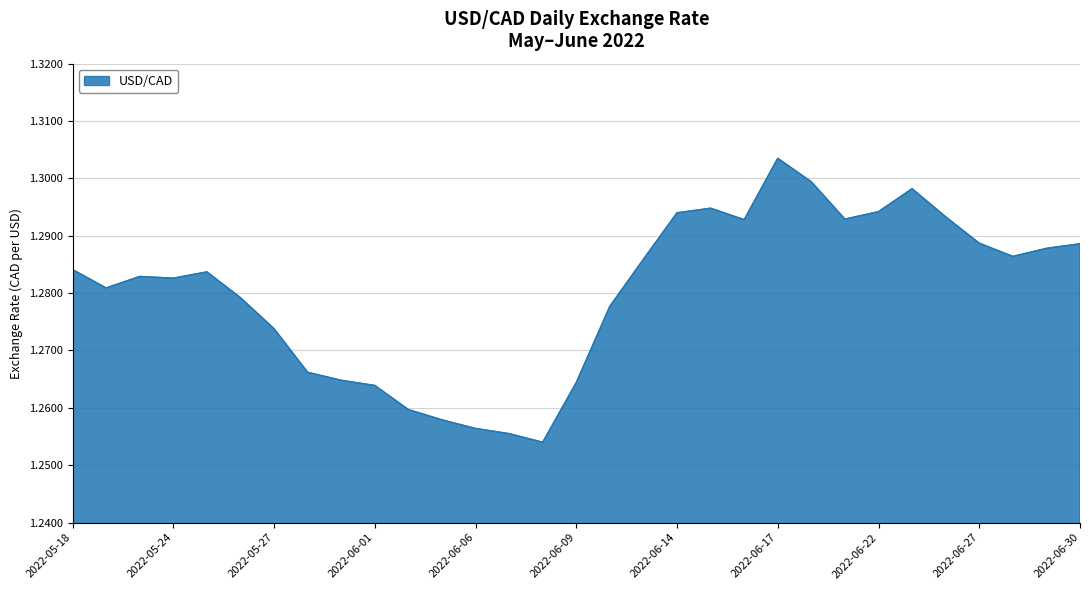

Does the chart have visible grid lines?

Yes